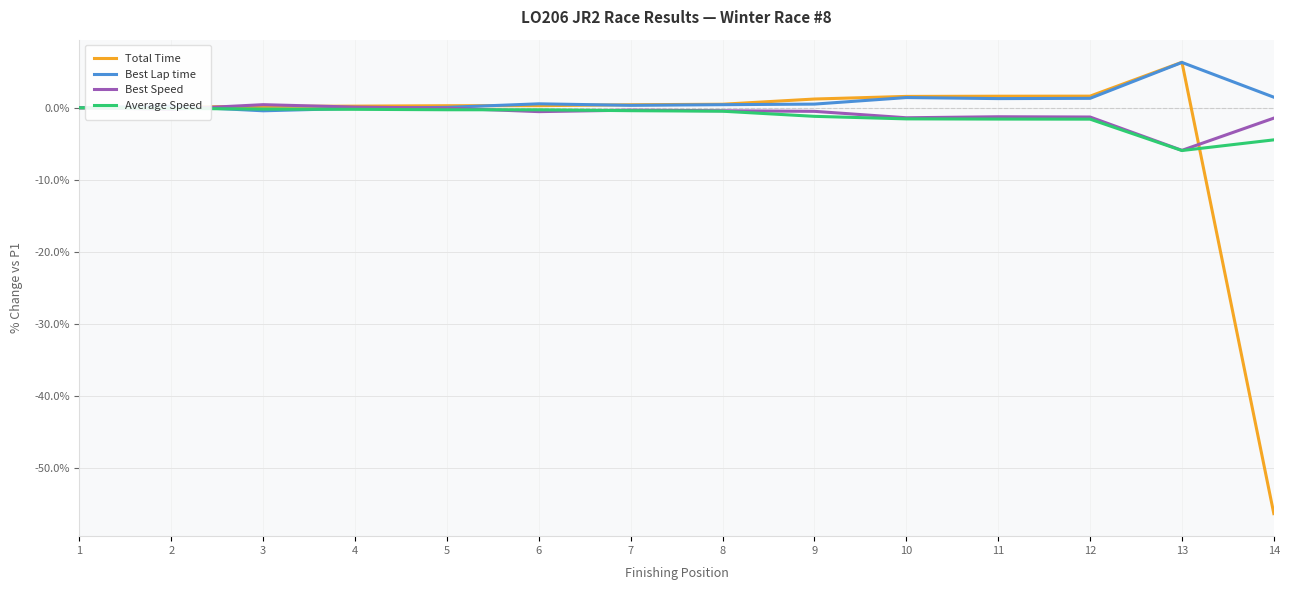

What is the approximate value of Total Time at 10?

1.6